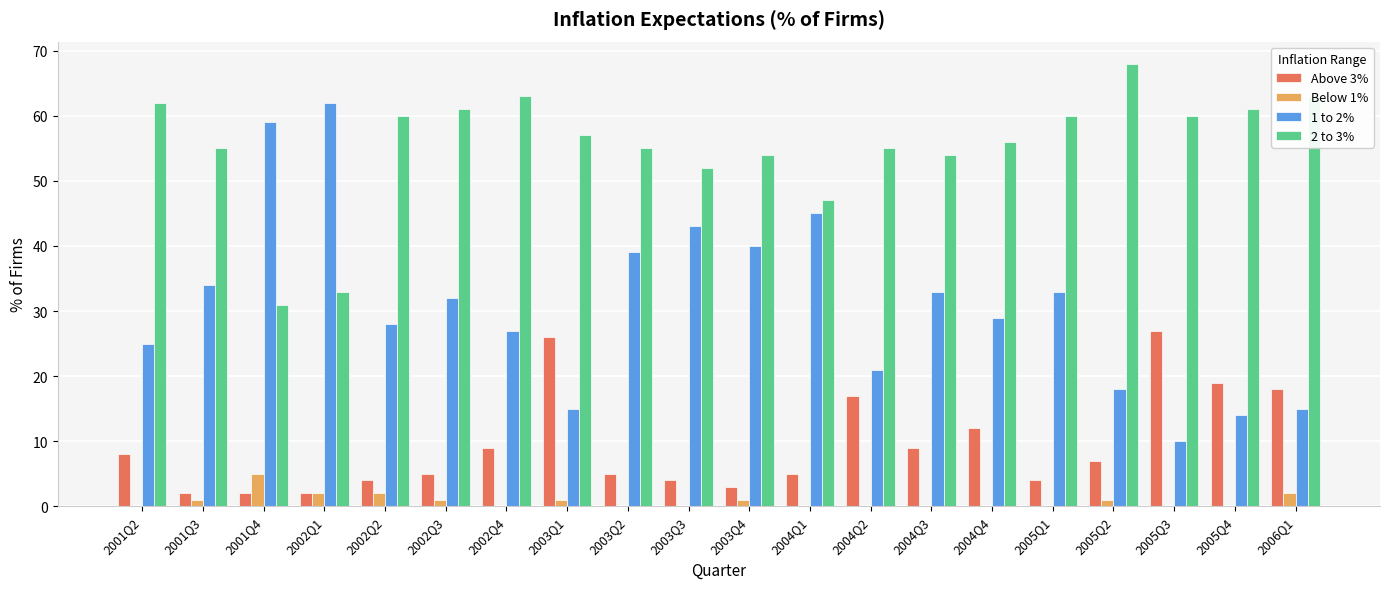

The 2 to 3% series shows 55 at 2004Q2. True or false?

True